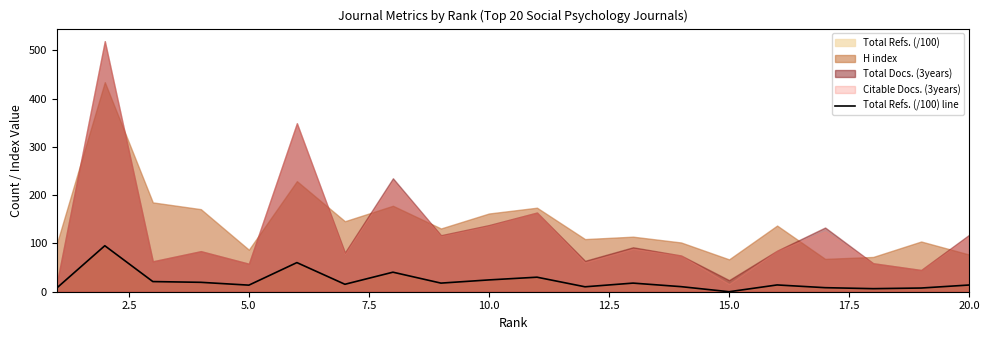

True or false: the data has more than 1 interior local peaks.

True